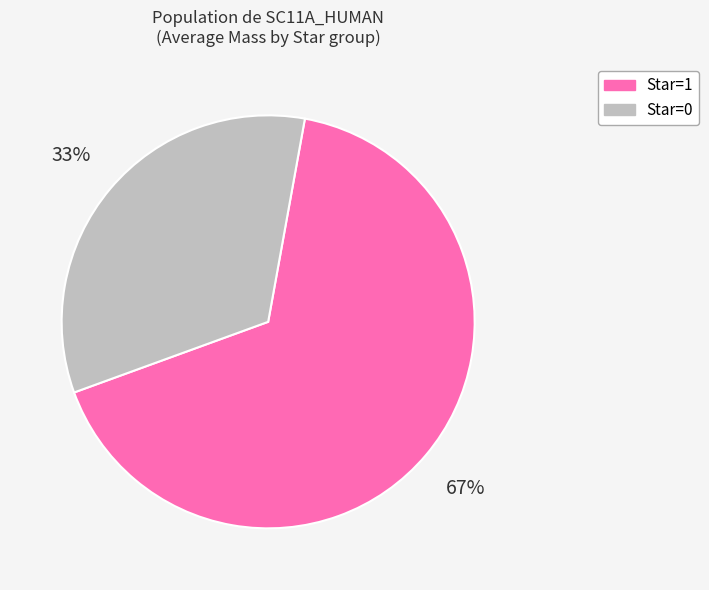

Do Star=1 and Star=0 together represent more than half of the pie?

Yes